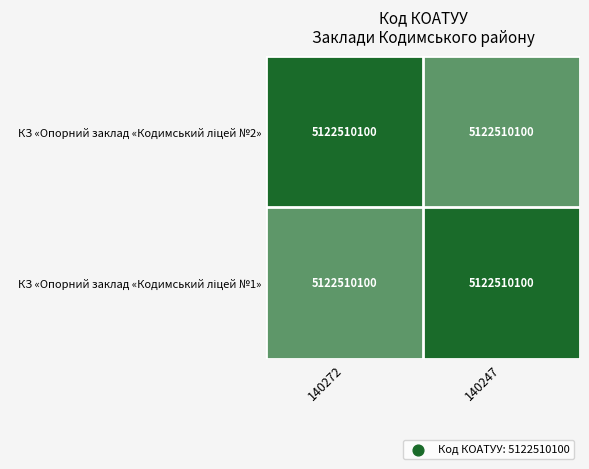

At how many categories does at least one series exceed 0?

2